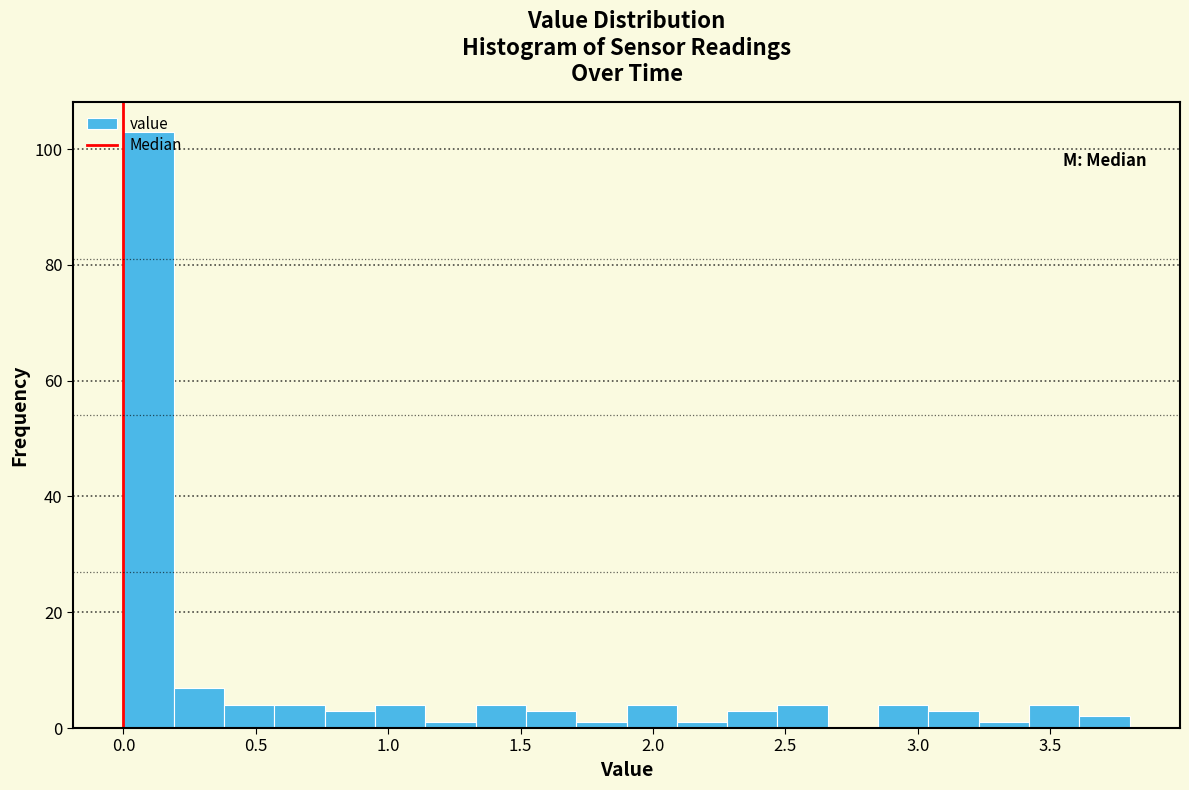

Around what value on the x-axis is the tallest bar? Give the approximate position of its centre, as read against the axis.

0.10